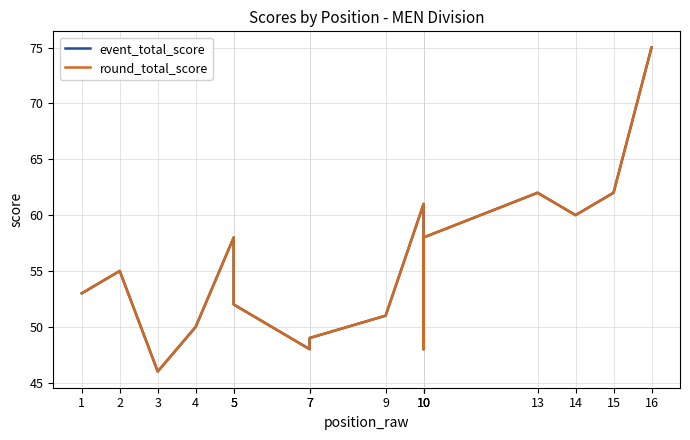

At which category does round_total_score reach its first local peak?

2